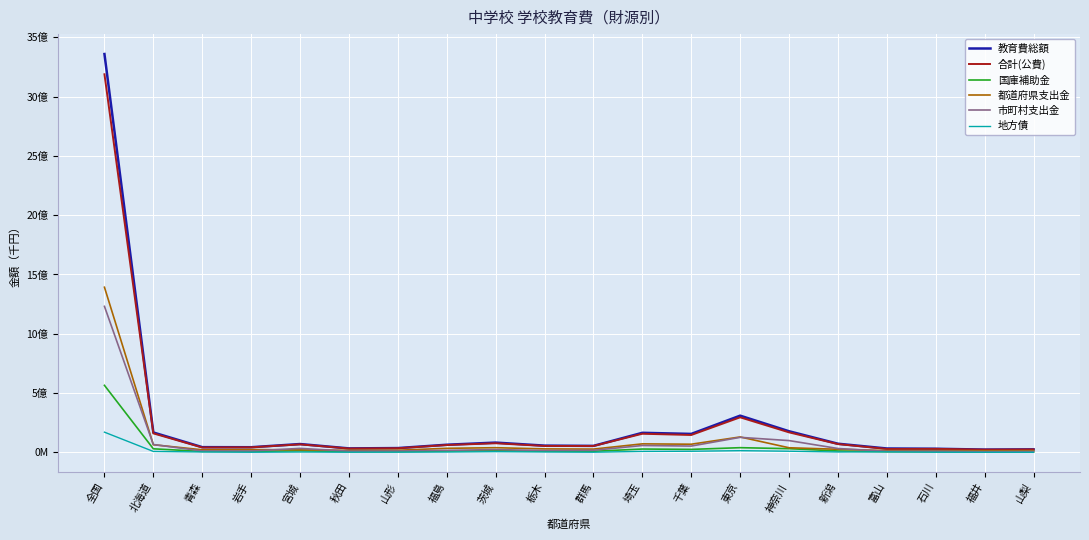

What is the value of the 市町村支出金 point at the 14th from the left?

126370170